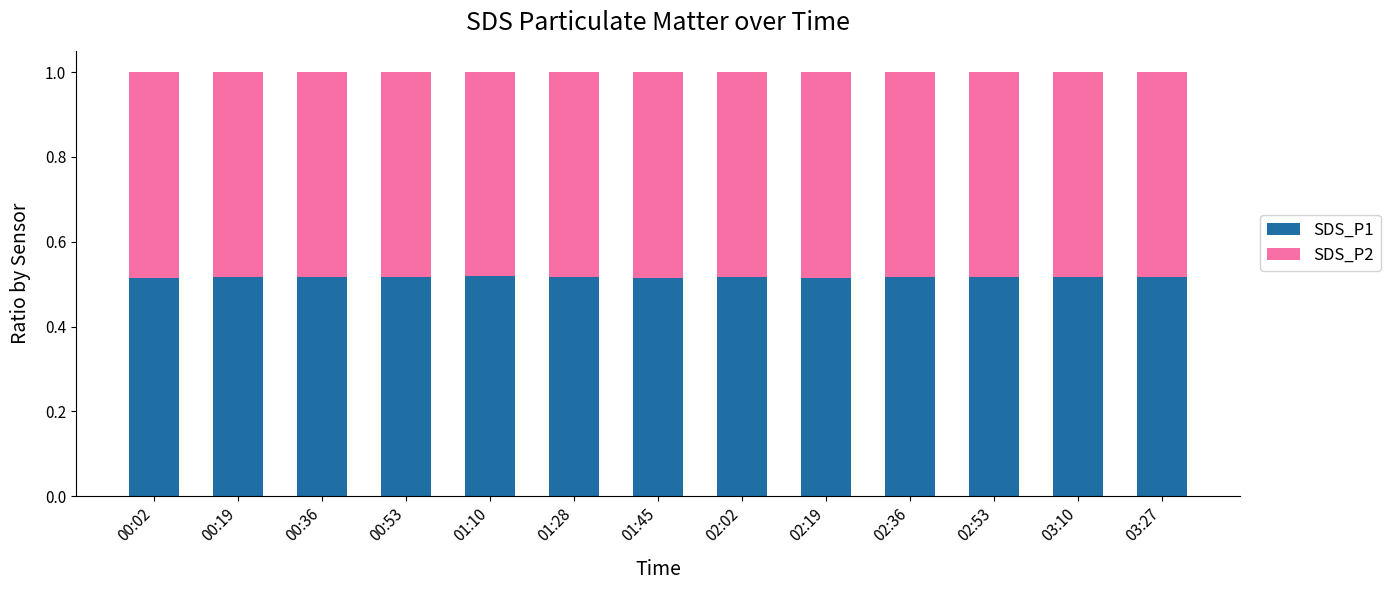

The value of SDS_P1 at 00:53 is 0.9. True or false?

False